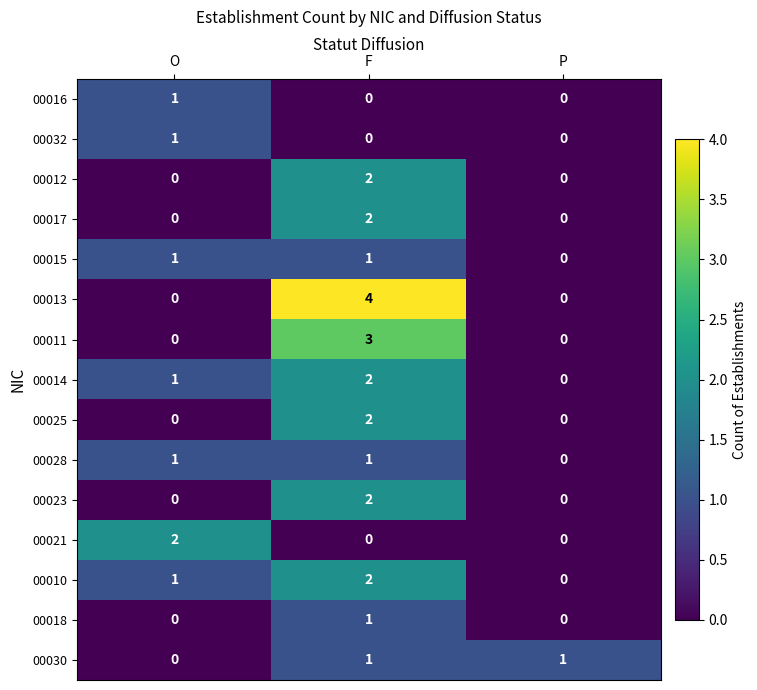

At which category is the sum across all series the highest?

F